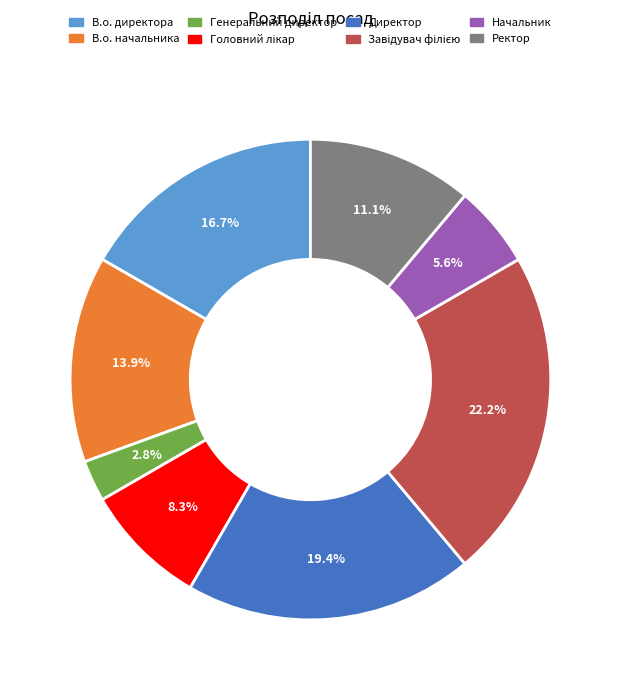

To the nearest percent, what is the average slice percentage?

12%